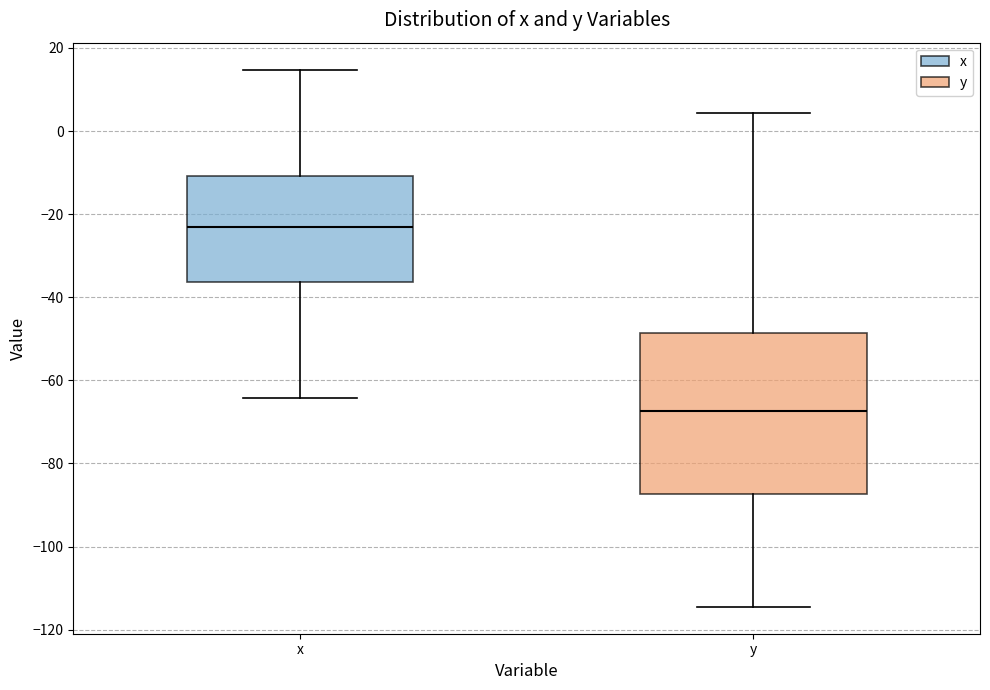

Reading left to right, transcribe this box plot: for each box, give where its median line is, the range the box spans, and where its two whiskers end, as read against the y-axis. The values are not printed on the chart, so give them approximately, as read against the axis.

x: median -24, box -36 to -10, whiskers -64 to 14
y: median -68, box -88 to -48, whiskers -114 to 4